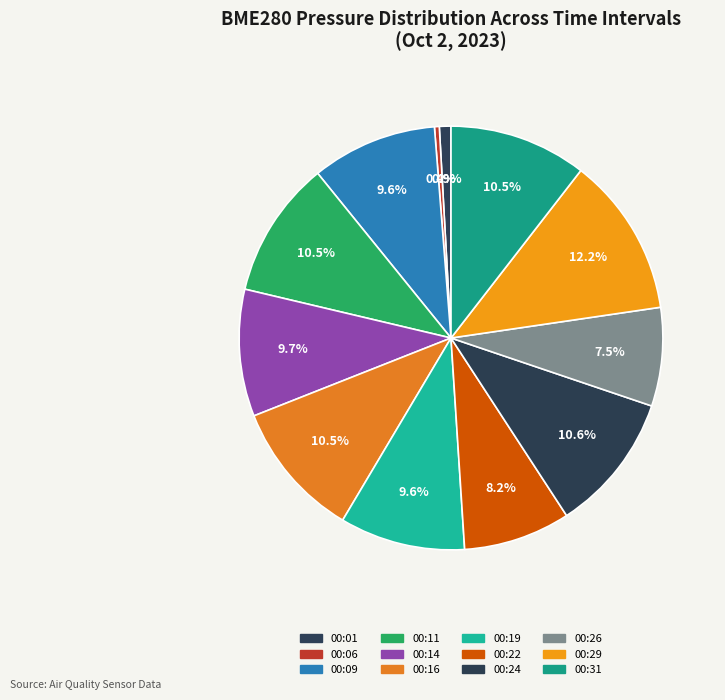

How many slices are in this pie chart?

12